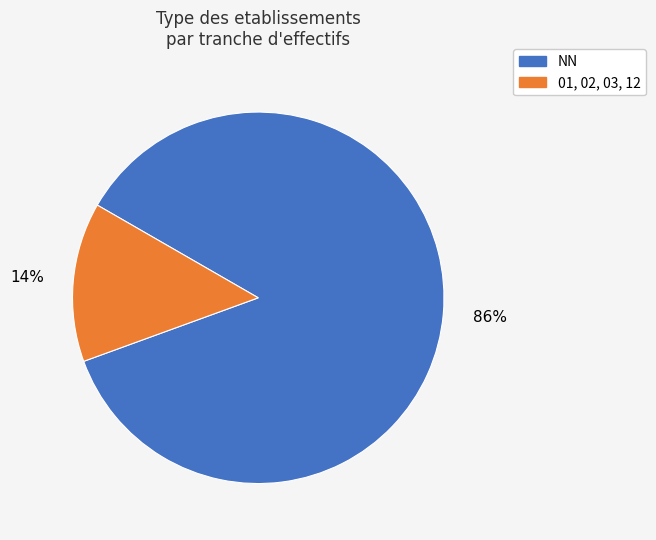

To the nearest percent, what is the difference between the NN and 01, 02, 03, 12 slice percentages?

72%